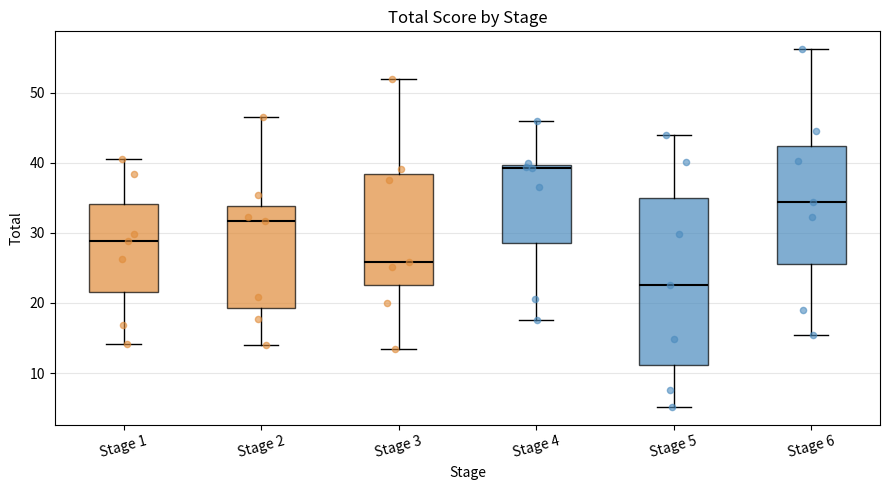

Reading left to right, read every box against the y-axis: the position of its median line, the range the box covers, and the ends of its whiskers. The values are not printed on the chart, so give them approximately, as read against the axis.

Stage 1: median 29, box 22 to 34, whiskers 14 to 41
Stage 2: median 32, box 19 to 34, whiskers 14 to 47
Stage 3: median 26, box 23 to 38, whiskers 13 to 52
Stage 4: median 39, box 29 to 40, whiskers 18 to 46
Stage 5: median 23, box 11 to 35, whiskers 5 to 44
Stage 6: median 34, box 26 to 42, whiskers 15 to 56